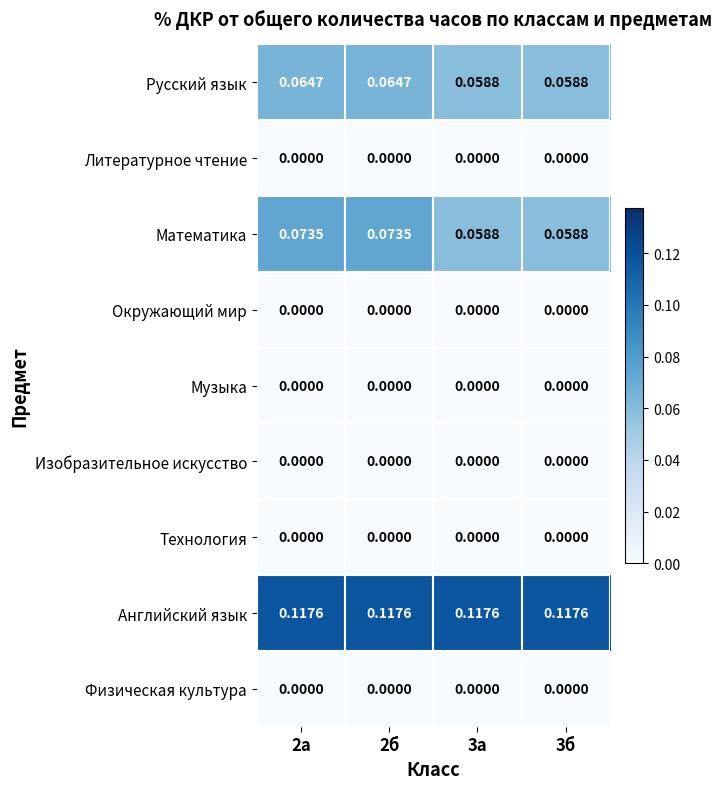

Which series has the largest total across all categories?

Английский язык